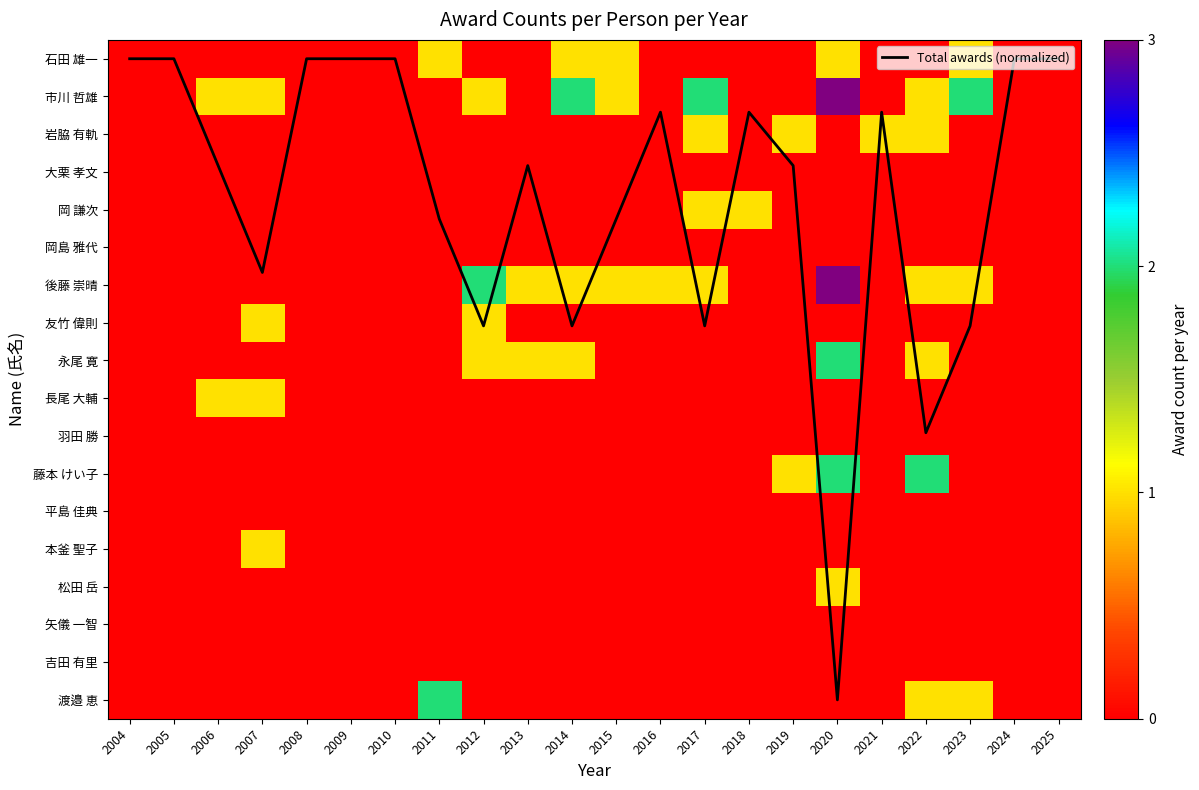

At which label is 松田 岳 closest to 0?

2004